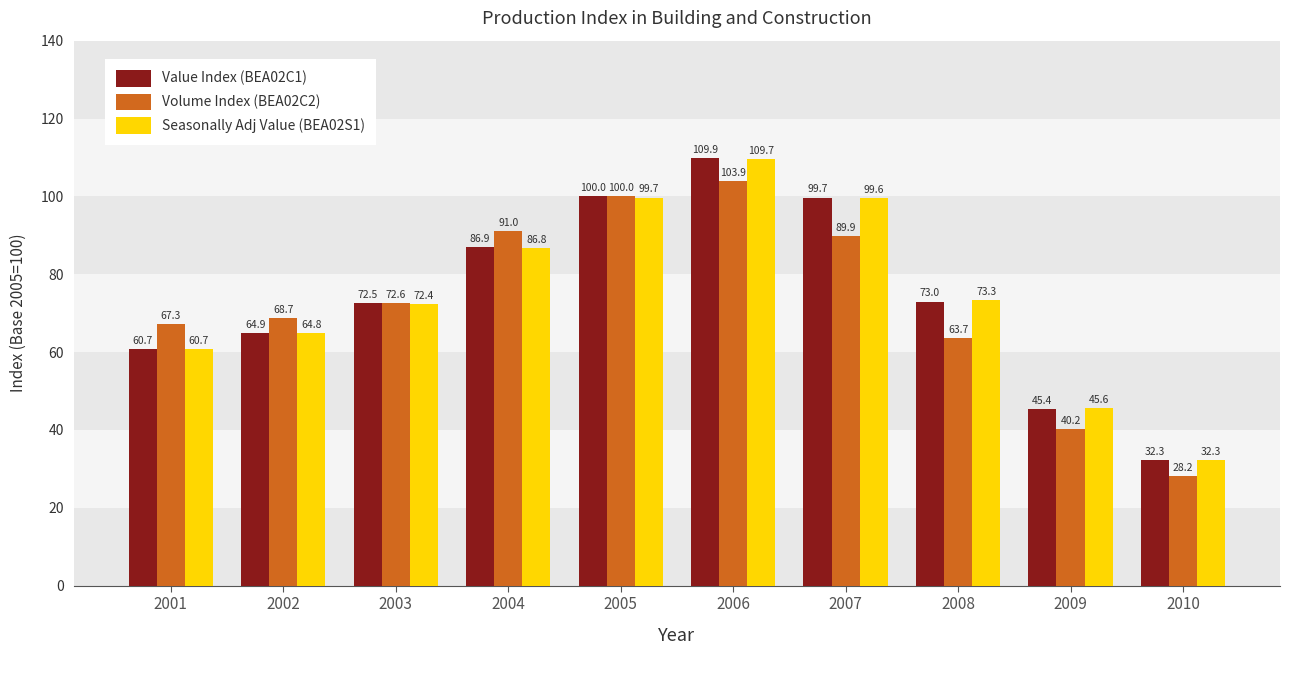

Which label corresponds to the largest value in the chart?

2006